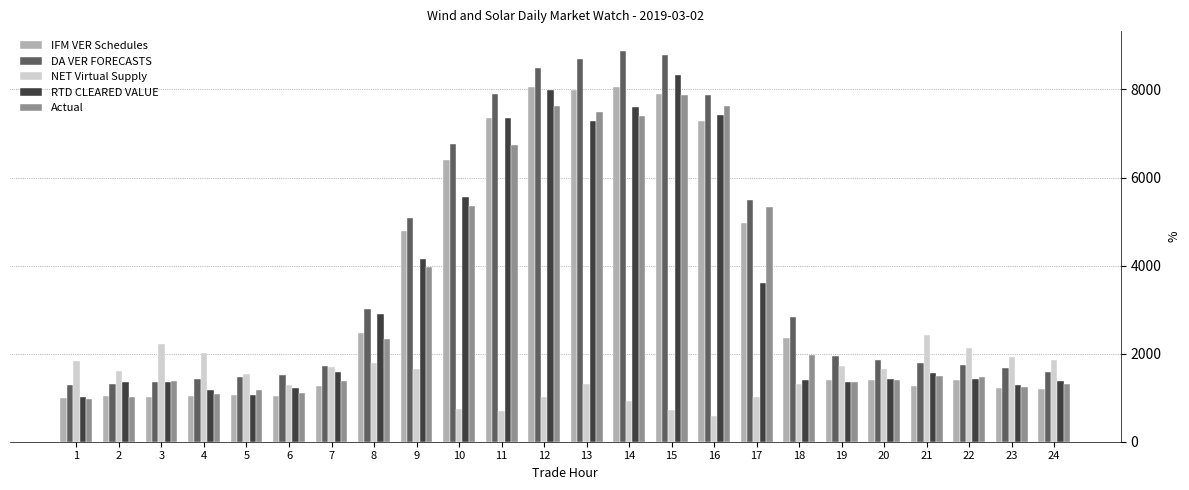

Read the IFM VER Schedules value at 15.

7888.5